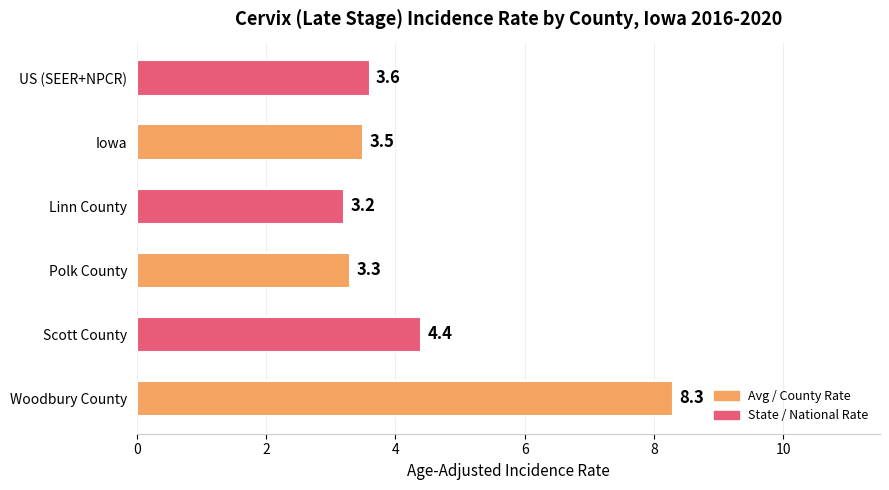

True or false: the data shows 5.2 at Linn County.

False